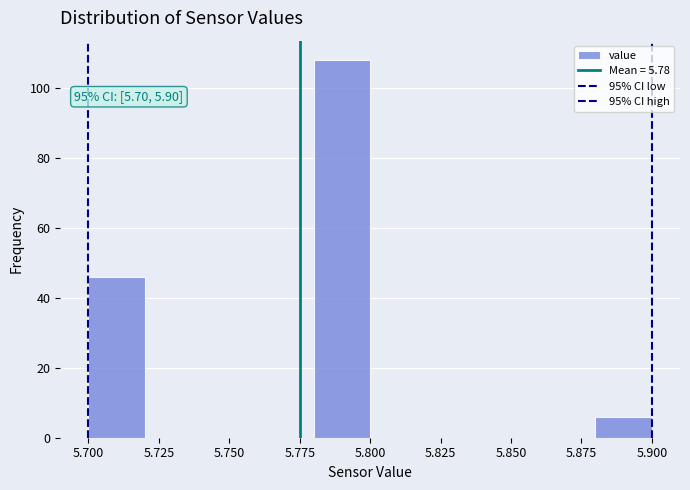

Which range on the x-axis has the tallest bar?

5.78 to 5.80